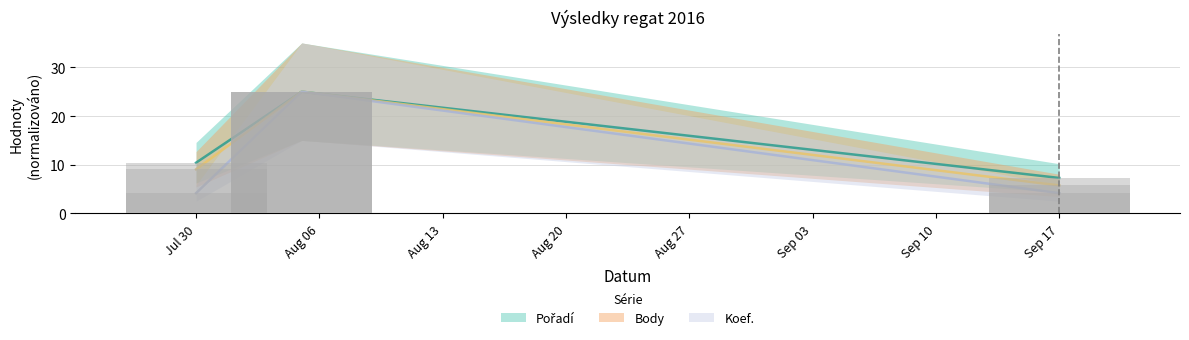

How many data points in Pořadí are less than 10?

1